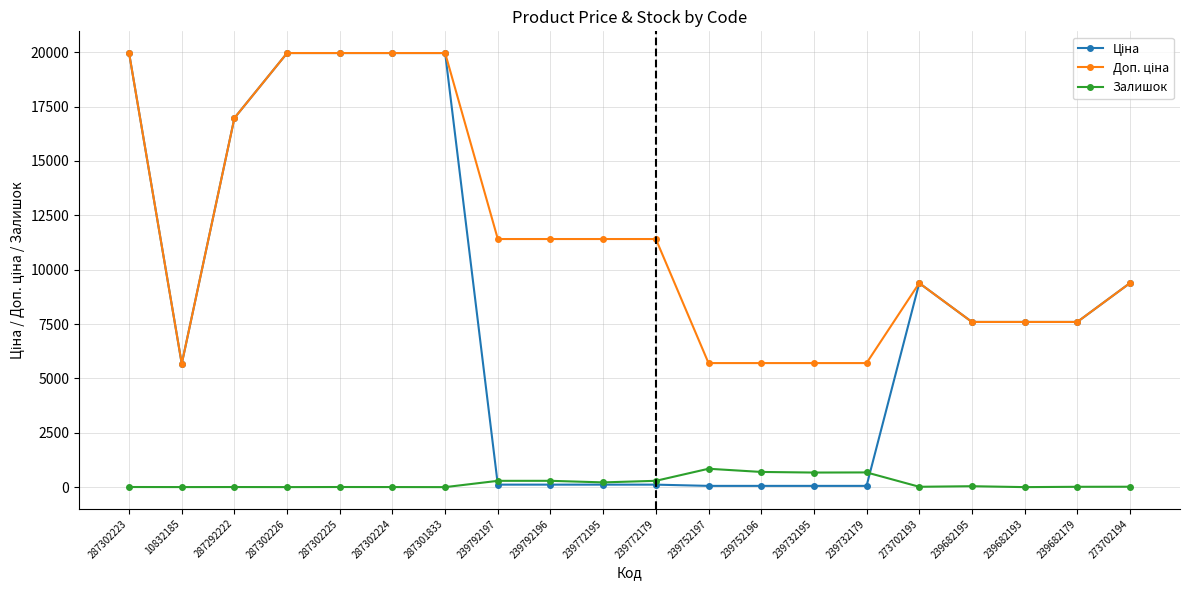

True or false: Залишок has a value of 698.0 at 239752196.

True